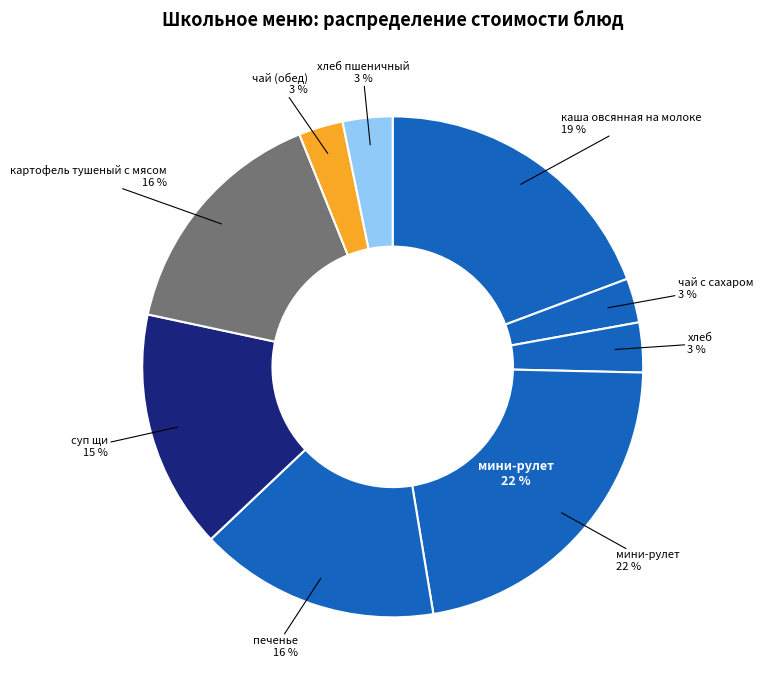

What is the largest slice in the pie chart?

мини-рулет